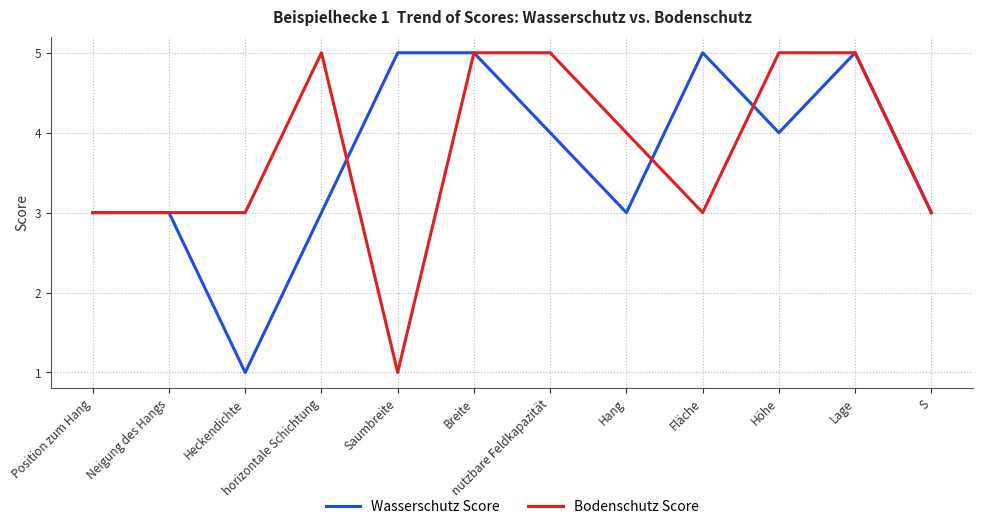

Is it true that Wasserschutz Score equals 3 at Lage?

False